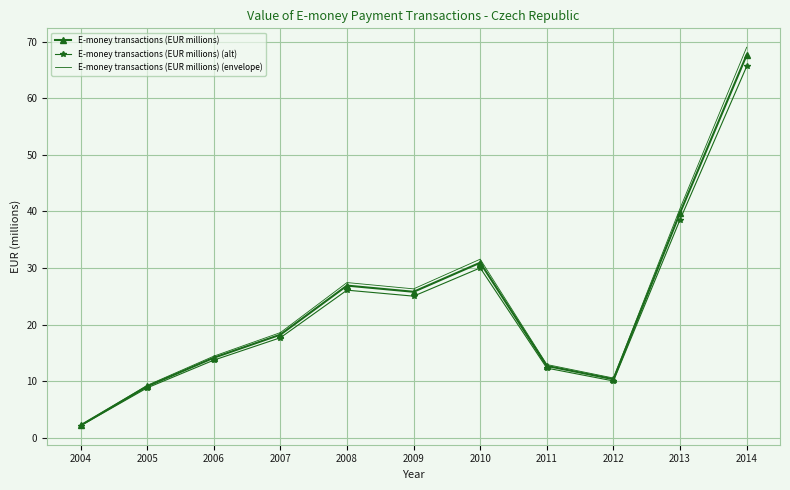

List the series in order of their peak value, highest first.

E-money transactions (EUR millions) (envelope), E-money transactions (EUR millions), E-money transactions (EUR millions) (alt)